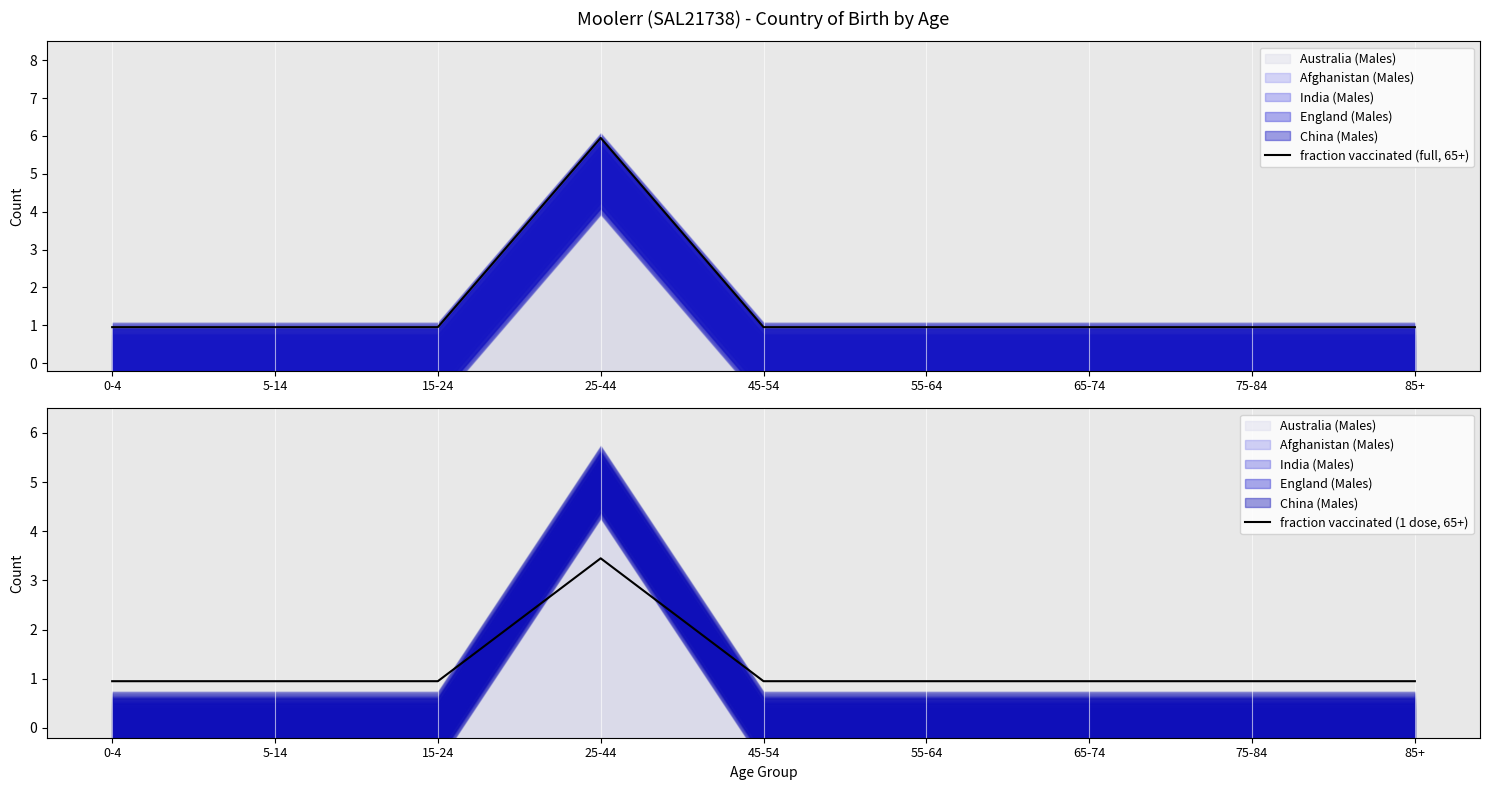

At which category does the chart reach its minimum across all series?

0-4